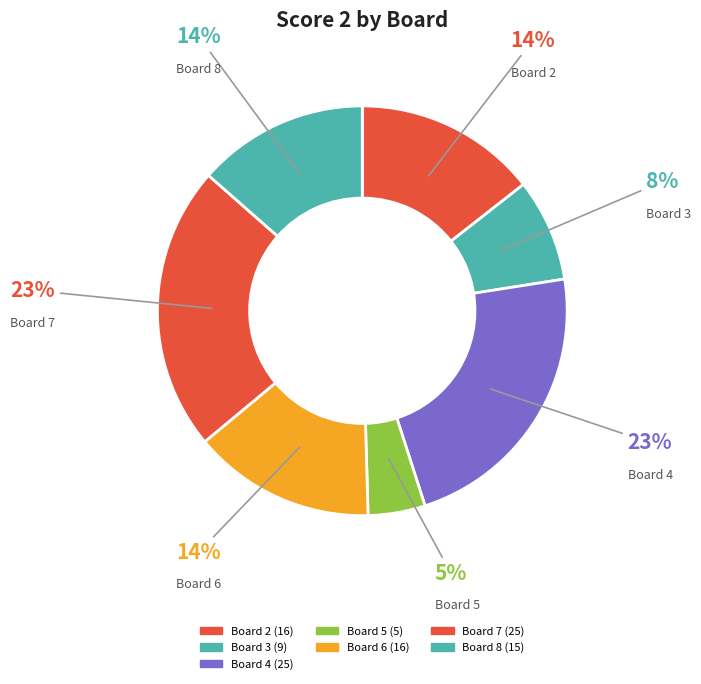

Is there a majority slice in this chart?

No